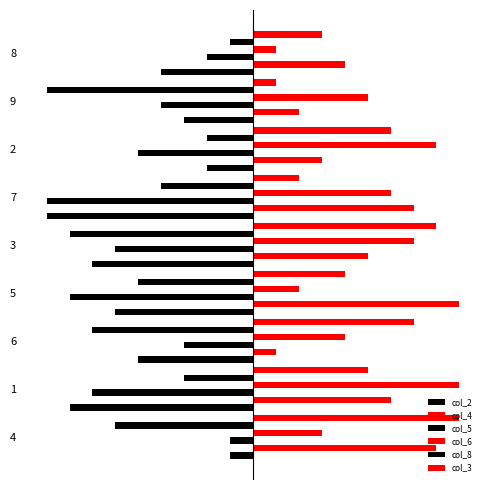

Reading left to right, extract all data points from this chart.

col_2: -1	-8	-5	-6	-7	-9	-2	-3	-4
col_4: 8	6	1	9	5	7	3	2	4
col_5: -1	-7	-3	-8	-6	-9	-5	-4	-2
col_6: 3	9	4	2	7	6	8	5	1
col_8: -6	-3	-7	-5	-8	-4	-2	-9	-1
col_3: 9	5	7	4	8	2	6	1	3